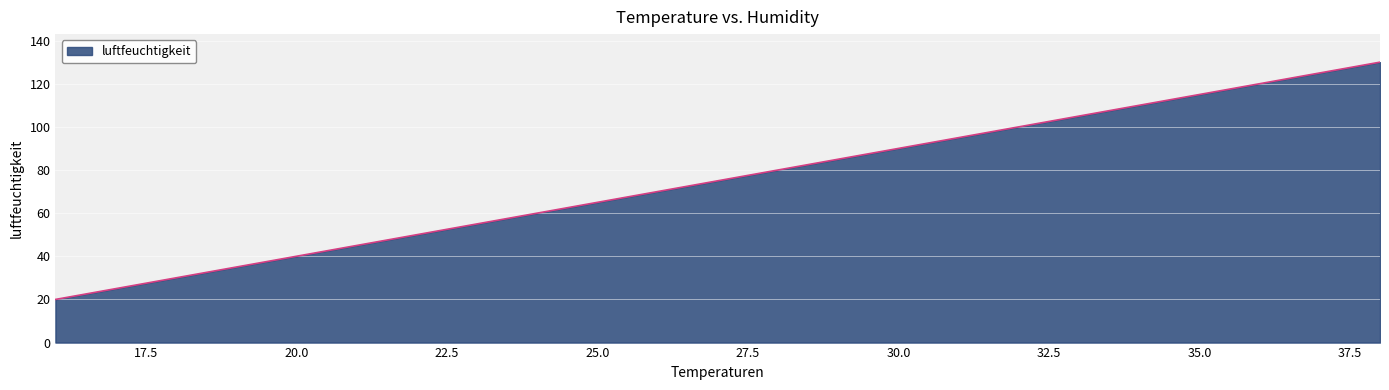

What is the minimum value shown in the chart?

20